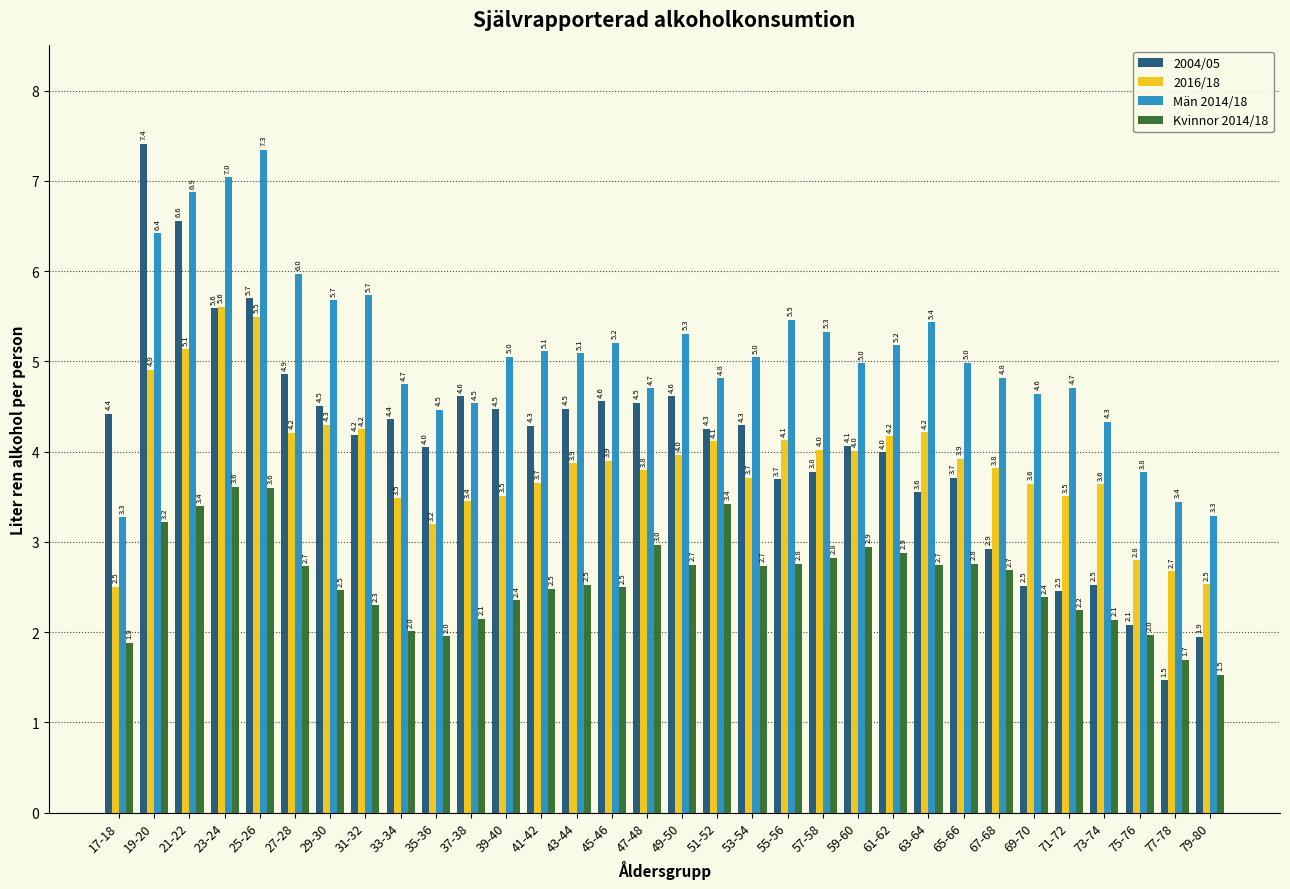

Reading left to right, transcribe all the data shown in this chart.

2004/05: 17-18=4.4	19-20=7.4	21-22=6.6	23-24=5.6	25-26=5.7	27-28=4.9	29-30=4.5	31-32=4.2	33-34=4.4	35-36=4.0	37-38=4.6	39-40=4.5	41-42=4.3	43-44=4.5	45-46=4.6	47-48=4.5	49-50=4.6	51-52=4.3	53-54=4.3	55-56=3.7	57-58=3.8	59-60=4.1	61-62=4.0	63-64=3.6	65-66=3.7	67-68=2.9	69-70=2.5	71-72=2.5	73-74=2.5	75-76=2.1	77-78=1.5	79-80=1.9
2016/18: 17-18=2.5	19-20=4.9	21-22=5.1	23-24=5.6	25-26=5.5	27-28=4.2	29-30=4.3	31-32=4.2	33-34=3.5	35-36=3.2	37-38=3.4	39-40=3.5	41-42=3.7	43-44=3.9	45-46=3.9	47-48=3.8	49-50=4.0	51-52=4.1	53-54=3.7	55-56=4.1	57-58=4.0	59-60=4.0	61-62=4.2	63-64=4.2	65-66=3.9	67-68=3.8	69-70=3.6	71-72=3.5	73-74=3.6	75-76=2.8	77-78=2.7	79-80=2.5
Män 2014/18: 17-18=3.3	19-20=6.4	21-22=6.9	23-24=7.0	25-26=7.3	27-28=6.0	29-30=5.7	31-32=5.7	33-34=4.7	35-36=4.5	37-38=4.5	39-40=5.0	41-42=5.1	43-44=5.1	45-46=5.2	47-48=4.7	49-50=5.3	51-52=4.8	53-54=5.0	55-56=5.5	57-58=5.3	59-60=5.0	61-62=5.2	63-64=5.4	65-66=5.0	67-68=4.8	69-70=4.6	71-72=4.7	73-74=4.3	75-76=3.8	77-78=3.4	79-80=3.3
Kvinnor 2014/18: 17-18=1.9	19-20=3.2	21-22=3.4	23-24=3.6	25-26=3.6	27-28=2.7	29-30=2.5	31-32=2.3	33-34=2.0	35-36=2.0	37-38=2.1	39-40=2.4	41-42=2.5	43-44=2.5	45-46=2.5	47-48=3.0	49-50=2.7	51-52=3.4	53-54=2.7	55-56=2.8	57-58=2.8	59-60=2.9	61-62=2.9	63-64=2.7	65-66=2.8	67-68=2.7	69-70=2.4	71-72=2.2	73-74=2.1	75-76=2.0	77-78=1.7	79-80=1.5